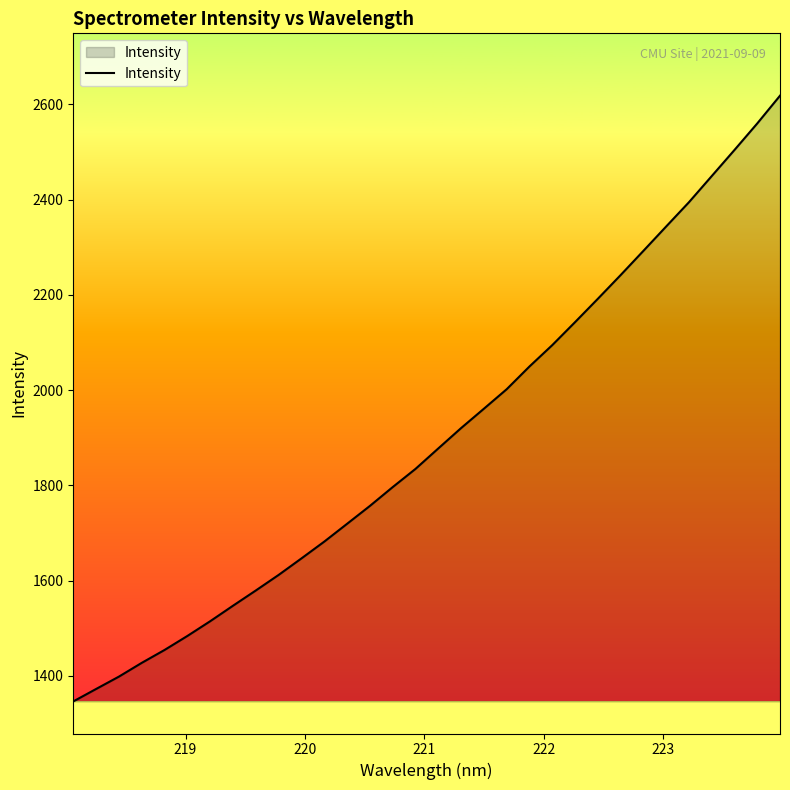

What is the sum of all values?

60817.7